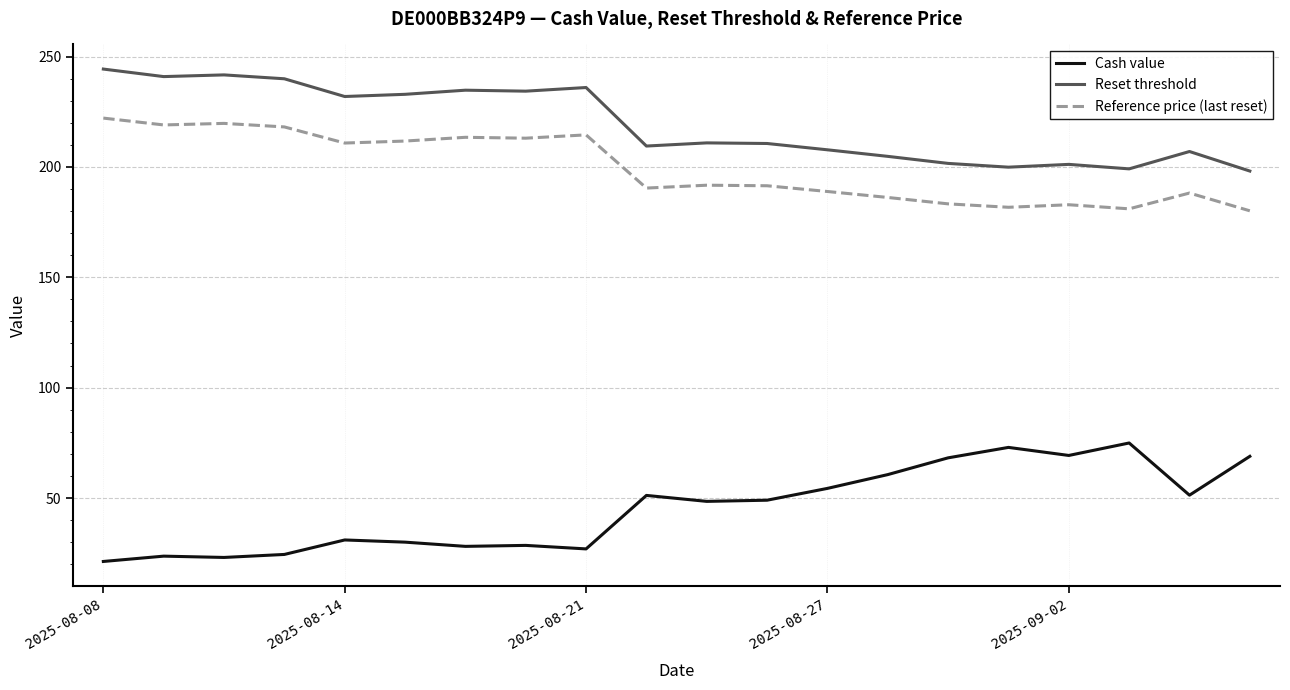

List the series in order of their peak value, highest first.

Reset threshold, Reference price (last reset), Cash value